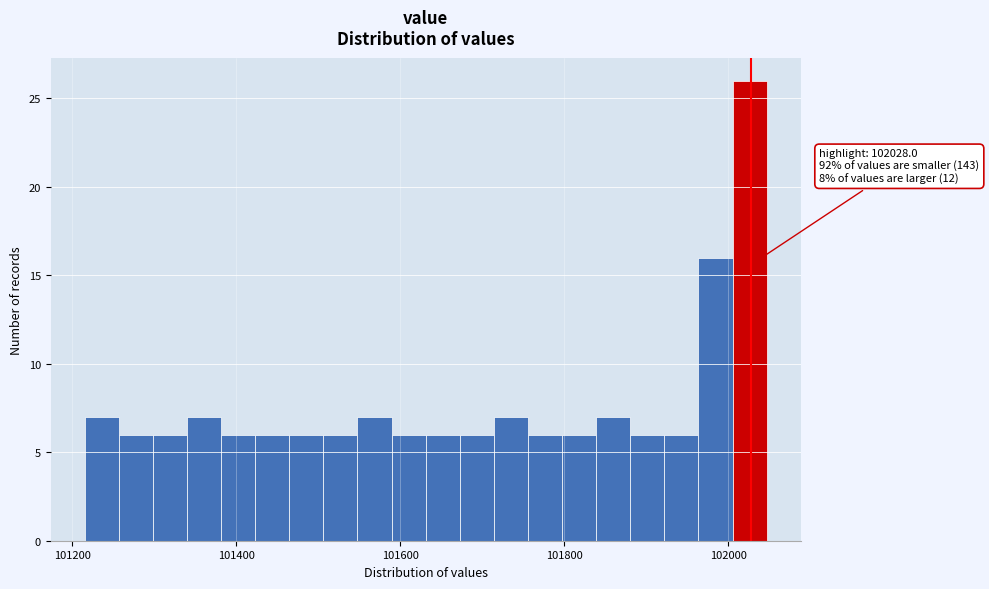

Read against the x-axis, roughly where is the centre of the tallest bar?

102020